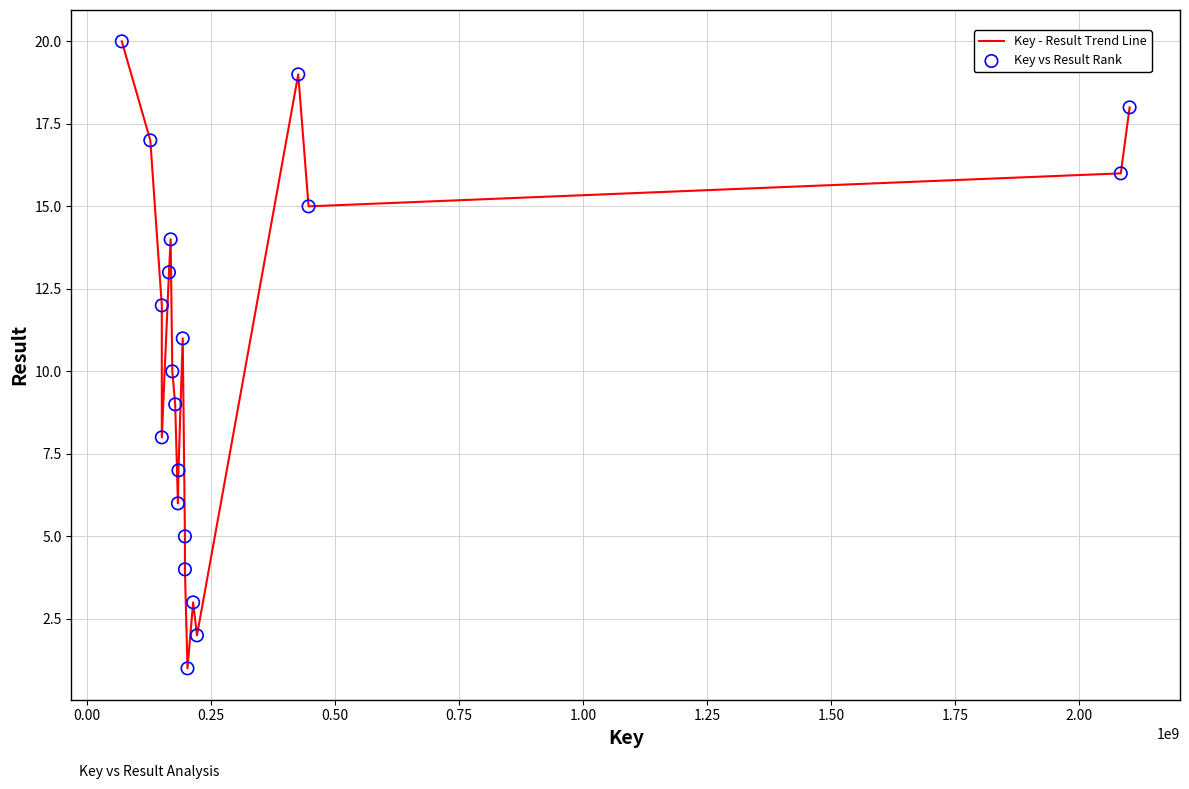

What is the difference between the maximum and minimum values?

19